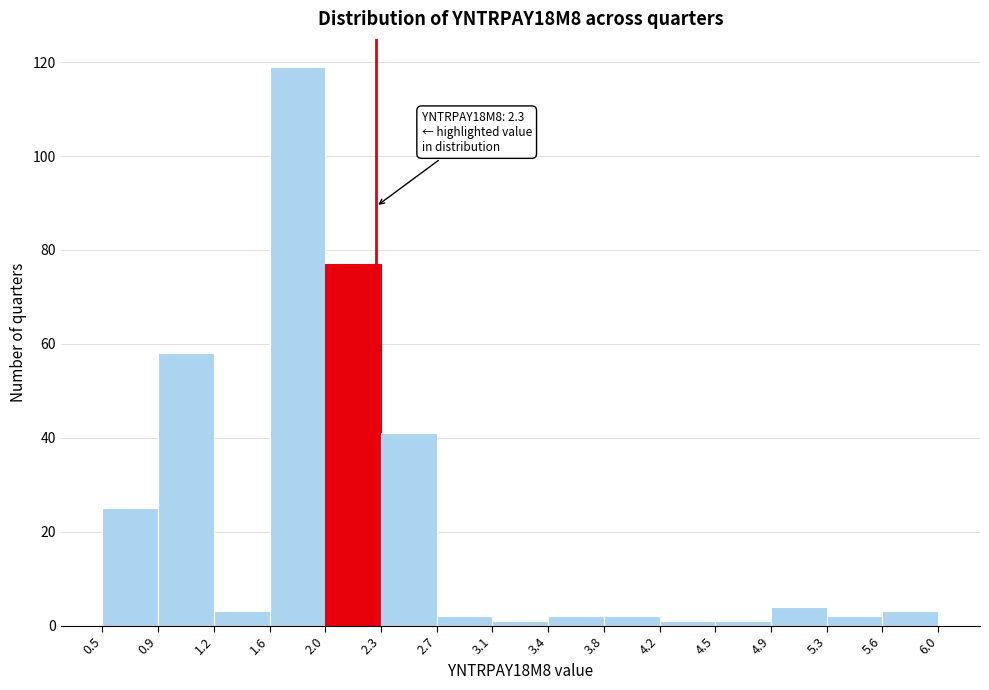

Which range on the x-axis has the tallest bar?

1.6 to 2.0